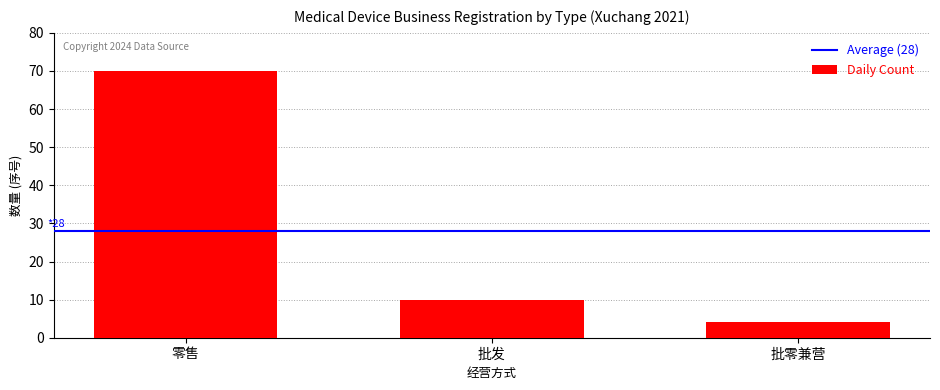

What is the greatest value displayed?

70